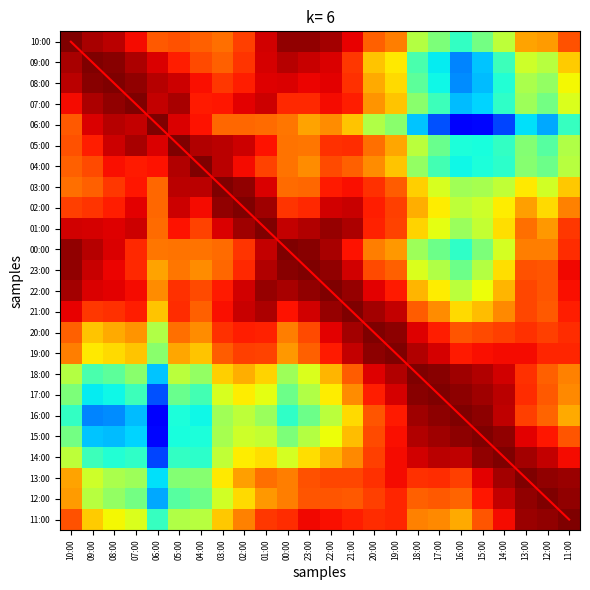

Rank the categories by 22:00 value from lowest to highest.

16:00, 15:00, 17:00, 14:00, 18:00, 06:00, 12:00, 04:00, 13:00, 05:00, 03:00, 19:00, 11:00, 07:00, 20:00, 08:00, 09:00, 02:00, 00:00, 10:00, 21:00, 01:00, 23:00, 22:00